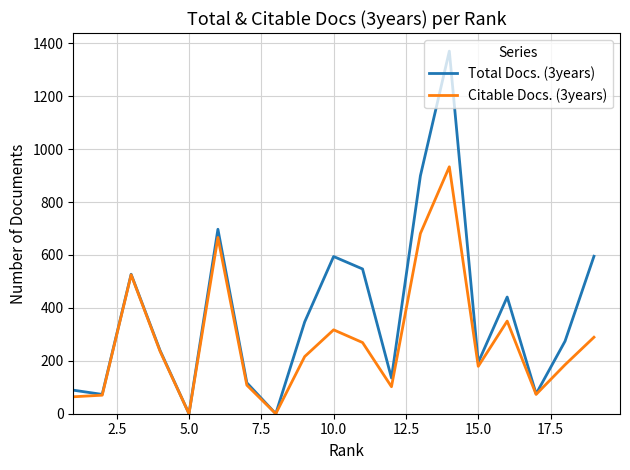

In Citable Docs. (3years), how many points are lower than both neighbors (excluding endpoints)?

5